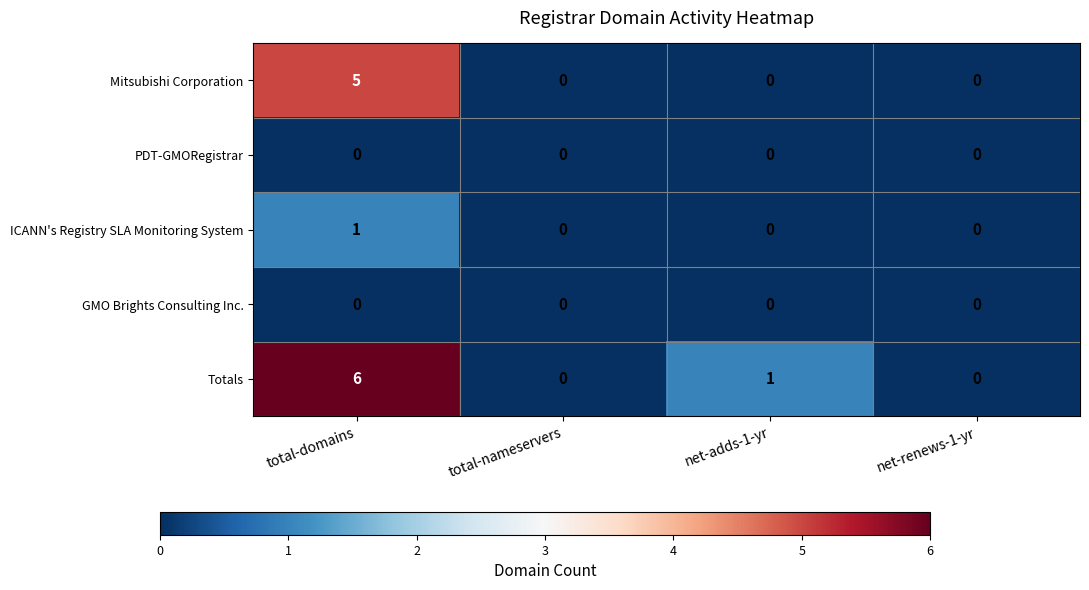

The ICANN's Registry SLA Monitoring System series shows 1 at total-domains. True or false?

True